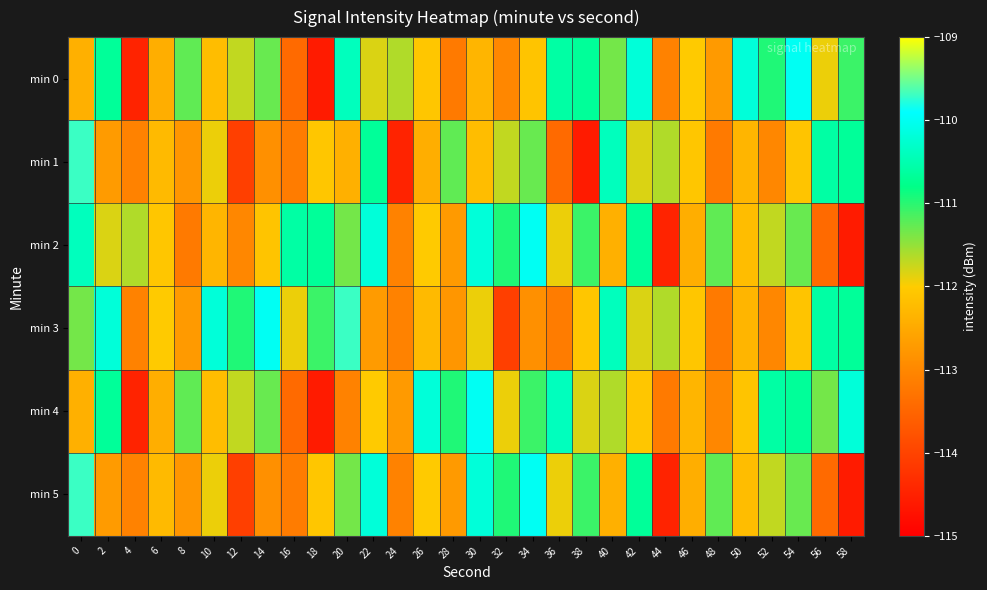

What is the difference between the highest and lowest values at 0?

2.7